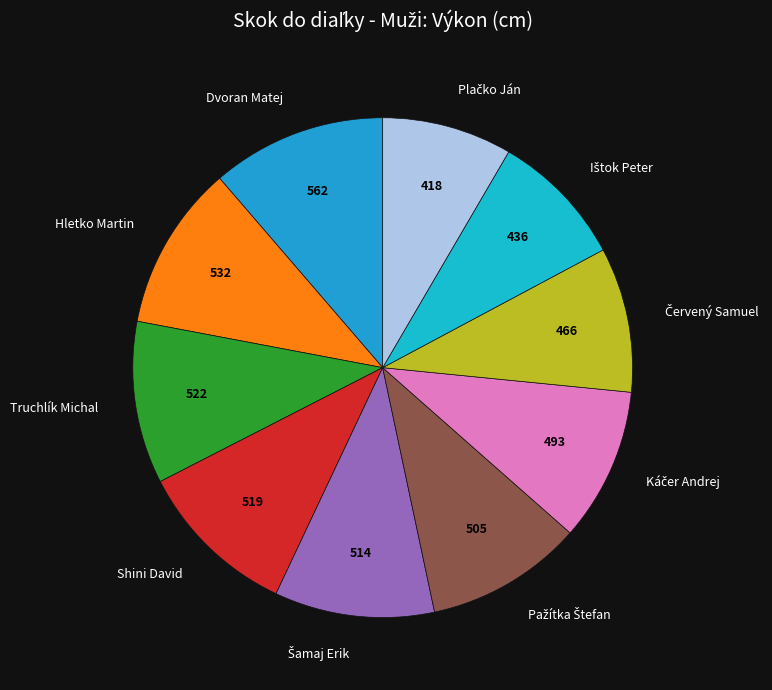

Which category has the smallest portion of the pie?

Plačko Ján